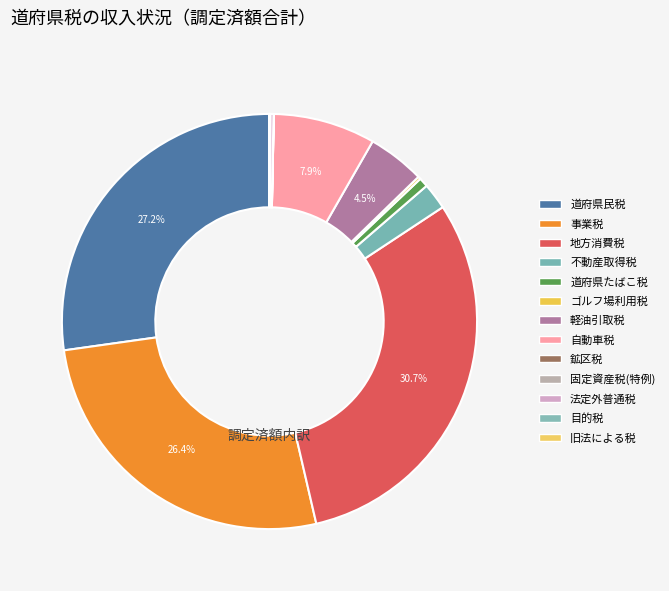

Which category has the biggest portion of the pie?

地方消費税